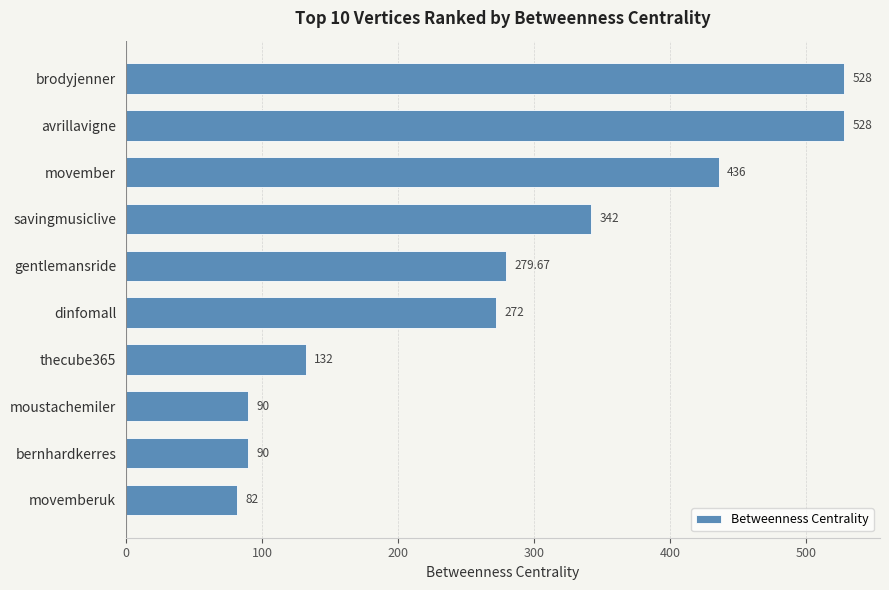

What is the difference between the maximum and minimum values?

446.0